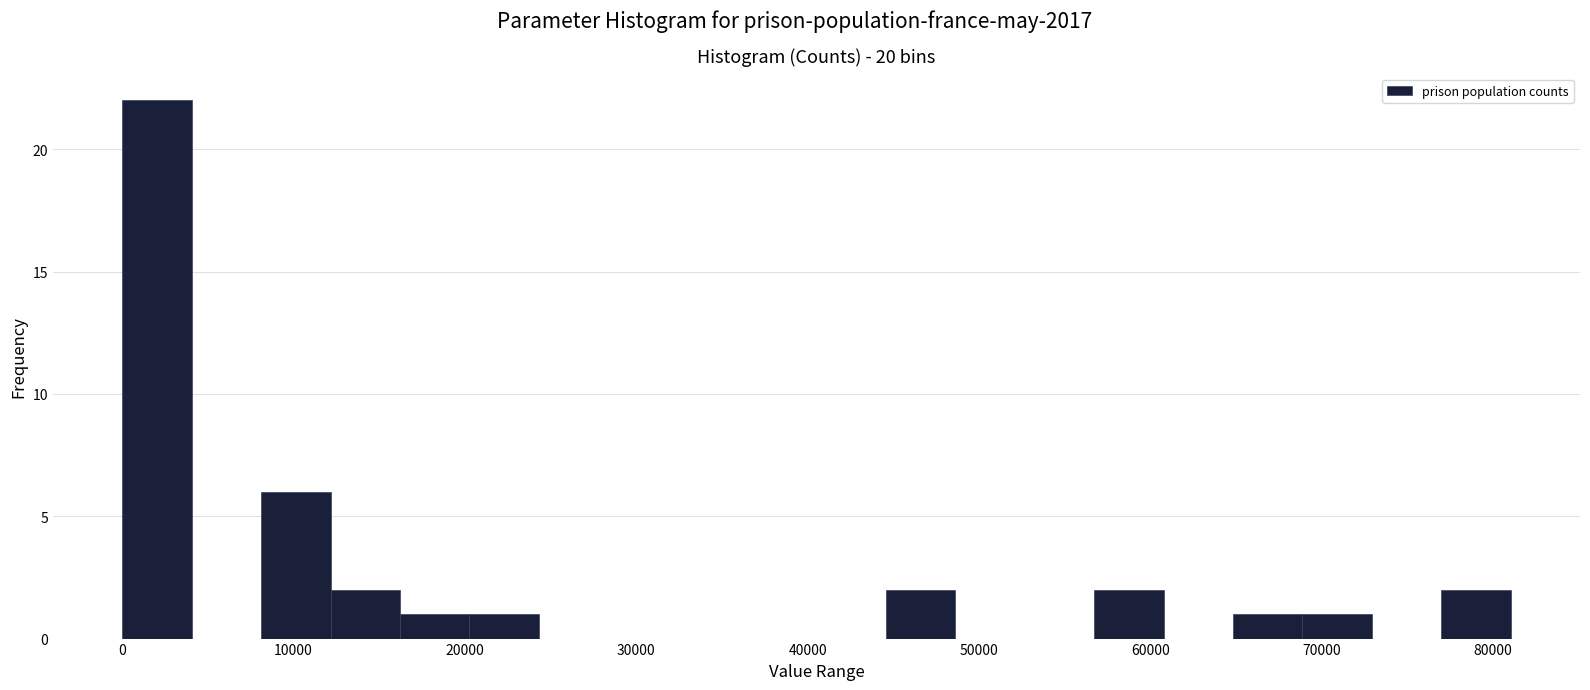

Which range on the x-axis has the tallest bar?

0 to 4000